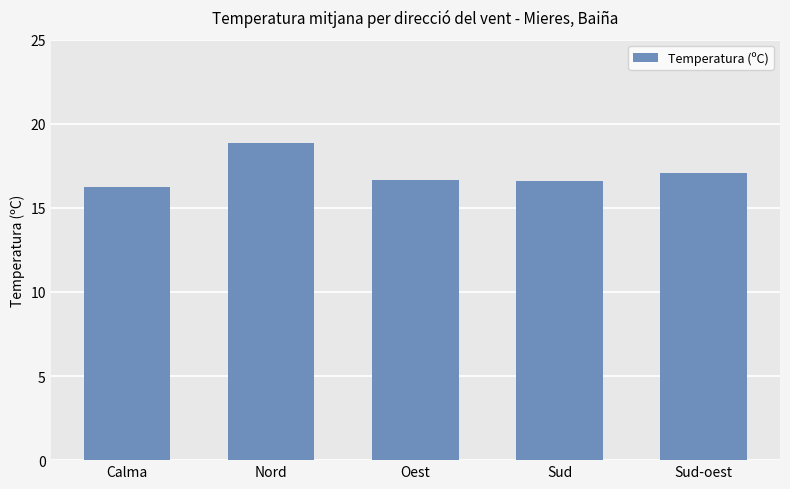

How many categories are shown in the chart?

5